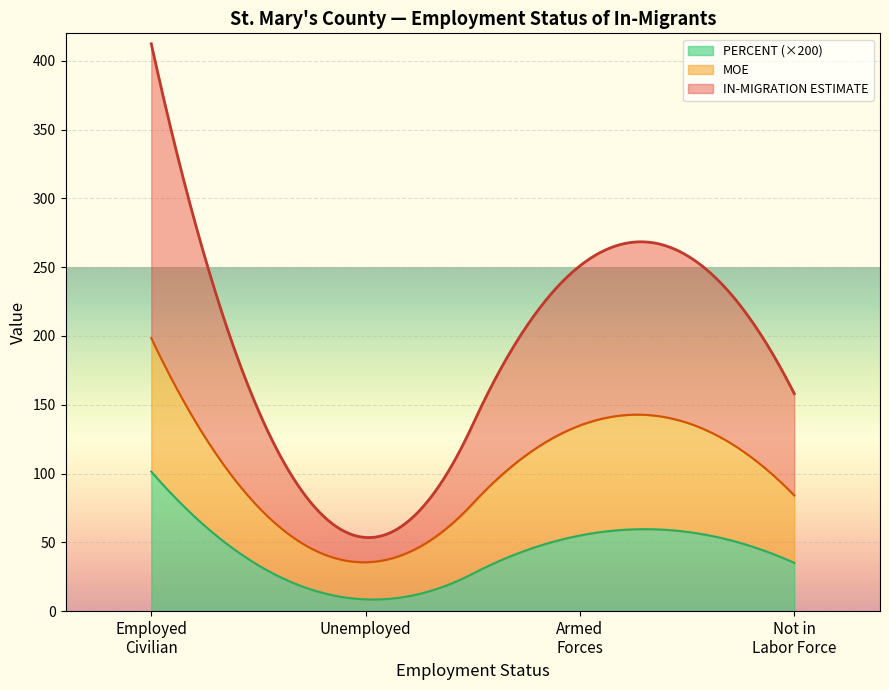

True or false: Not in Labor force has a value of 0.1 at IN-MIGRATION PERCENT.

False